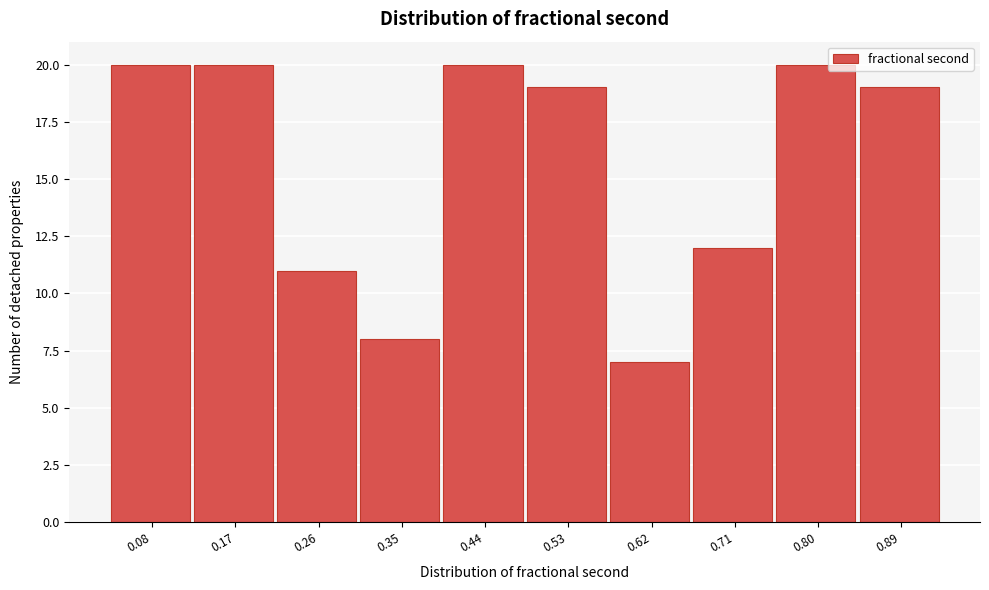

Reading left to right, transcribe this chart: for each bar, give the range it covers on the x-axis and its height. Neither the bar edges nor the heights are printed on the chart, so give them approximately, as read against the axes.

0.03 to 0.12: 20
0.12 to 0.21: 20
0.21 to 0.30: 11
0.30 to 0.39: 8
0.39 to 0.48: 20
0.48 to 0.57: 19
0.57 to 0.66: 7
0.66 to 0.75: 12
0.75 to 0.84: 20
0.84 to 0.93: 19